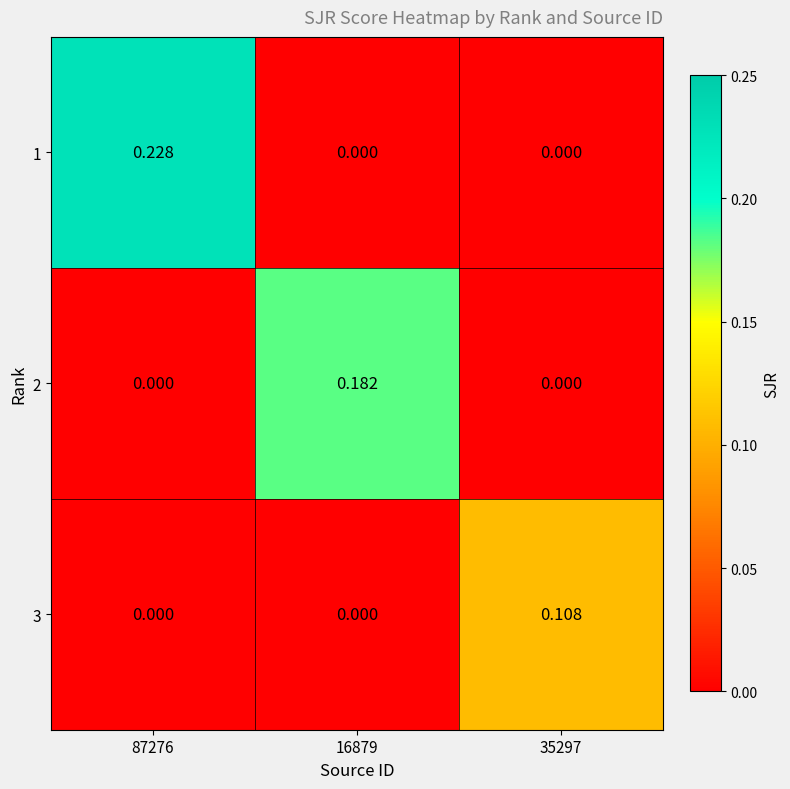

List the series in order of their overall mean, highest first.

1, 2, 3